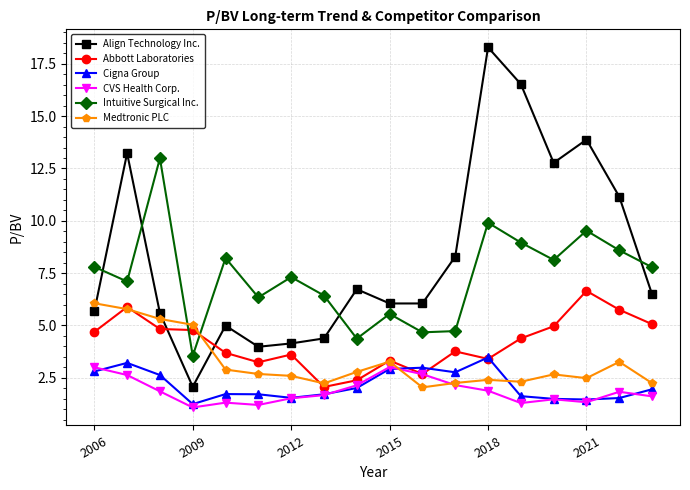

What is the minimum value shown in the chart?

1.1